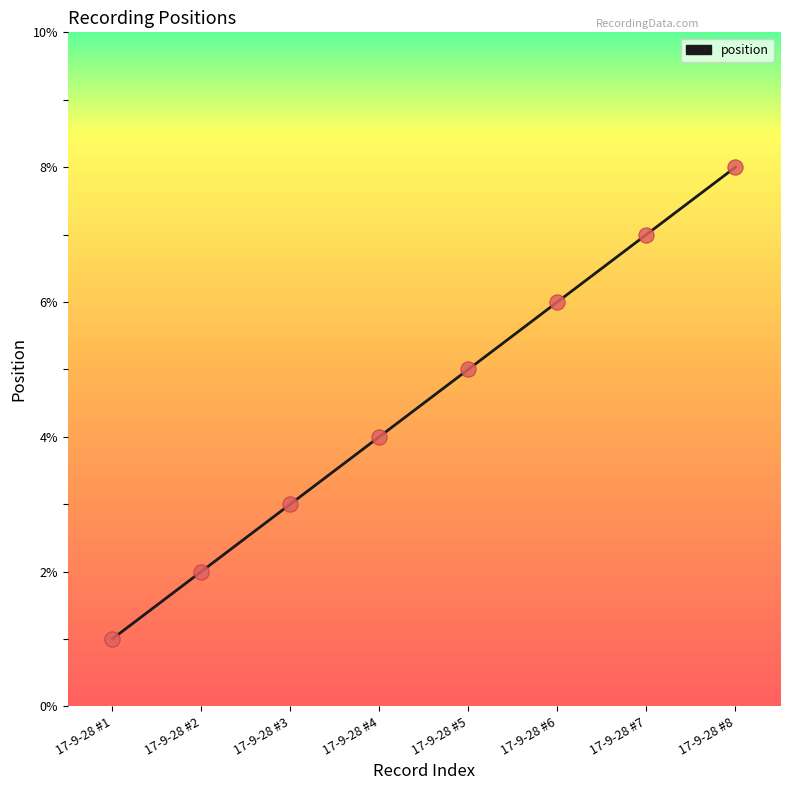

Approximately how many times larger is the value at 17-9-28 #4 compared to 17-9-28 #6?

0.7